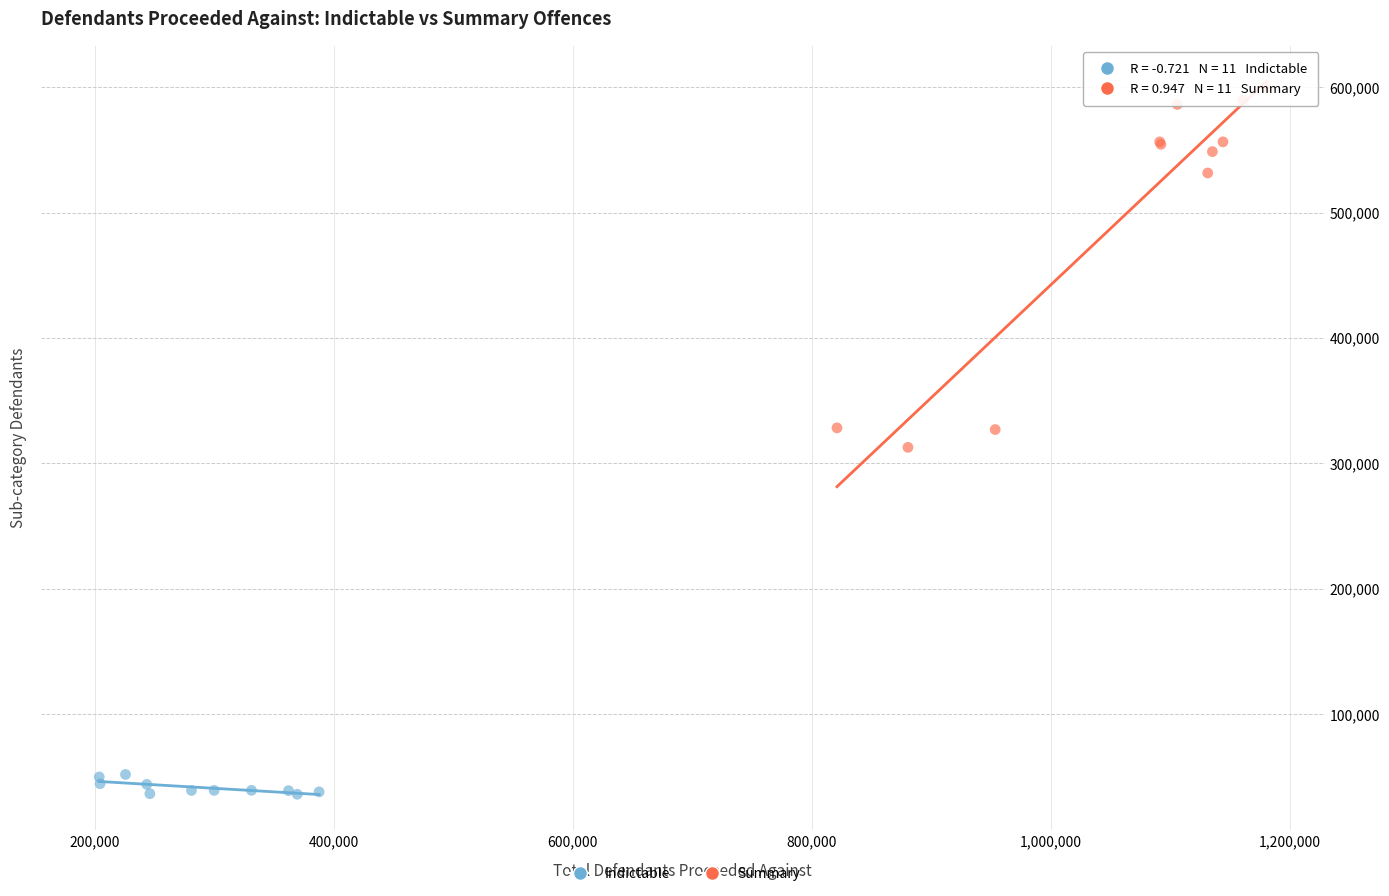

Which series contains the lowest Y value?

Indictable